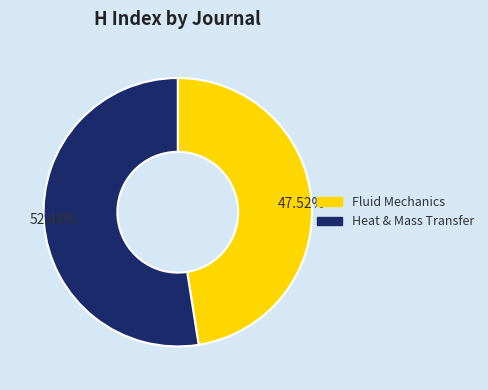

Count the number of slices in the pie.

2